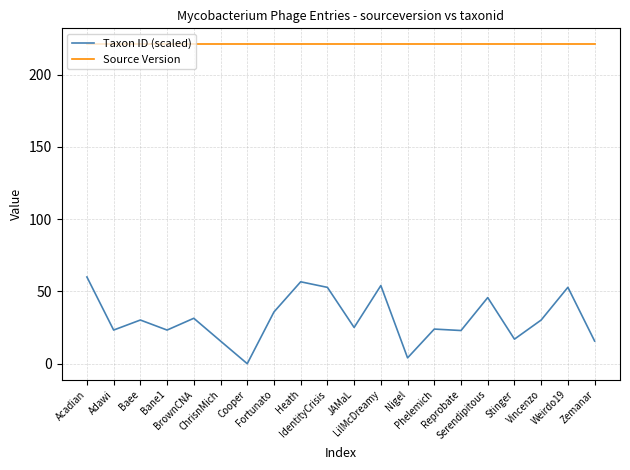

The value of Source Version at Stinger is 347.1. True or false?

False